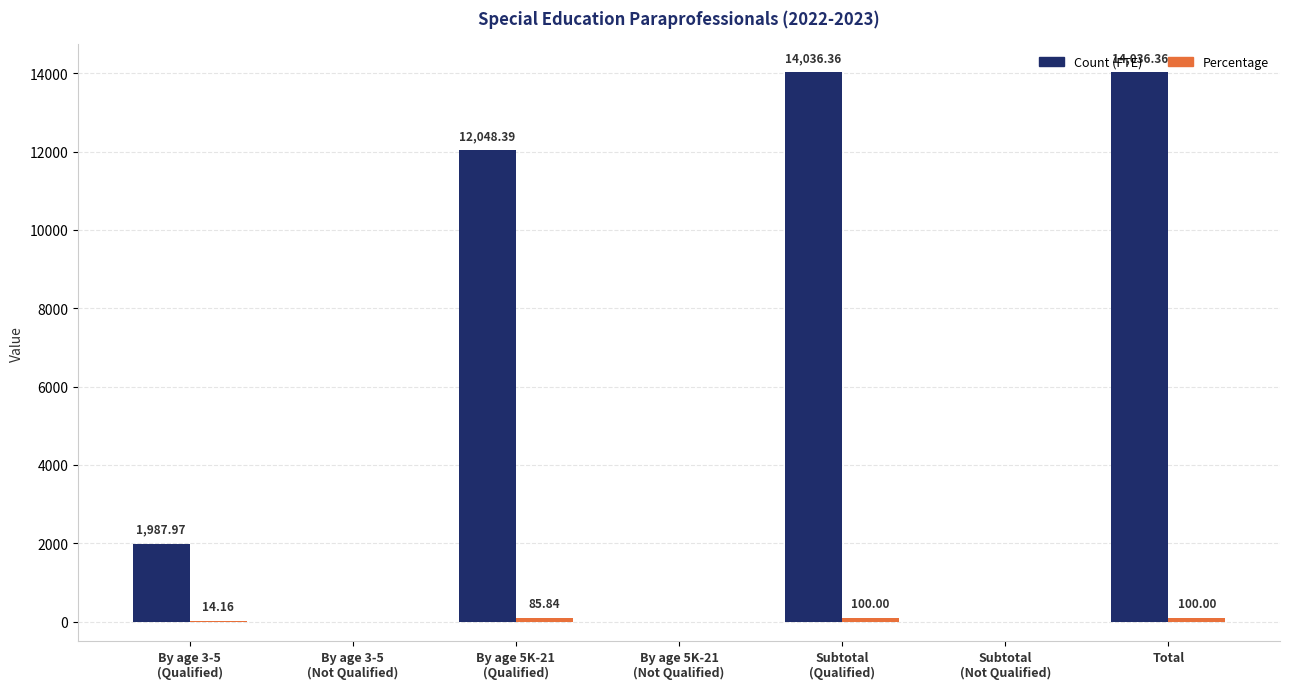

Does the chart contain stacked bars?

No